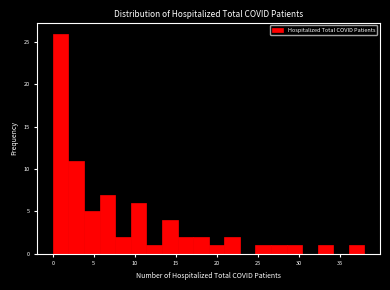

Around what value on the x-axis is the tallest bar? Give the approximate position of its centre, as read against the axis.

1.0